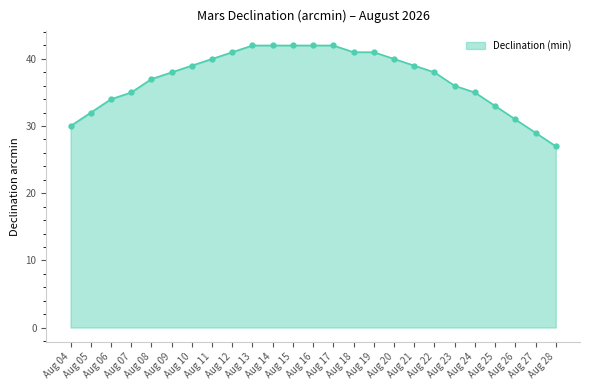

What is the change in value from Aug 04 to Aug 16?

+12